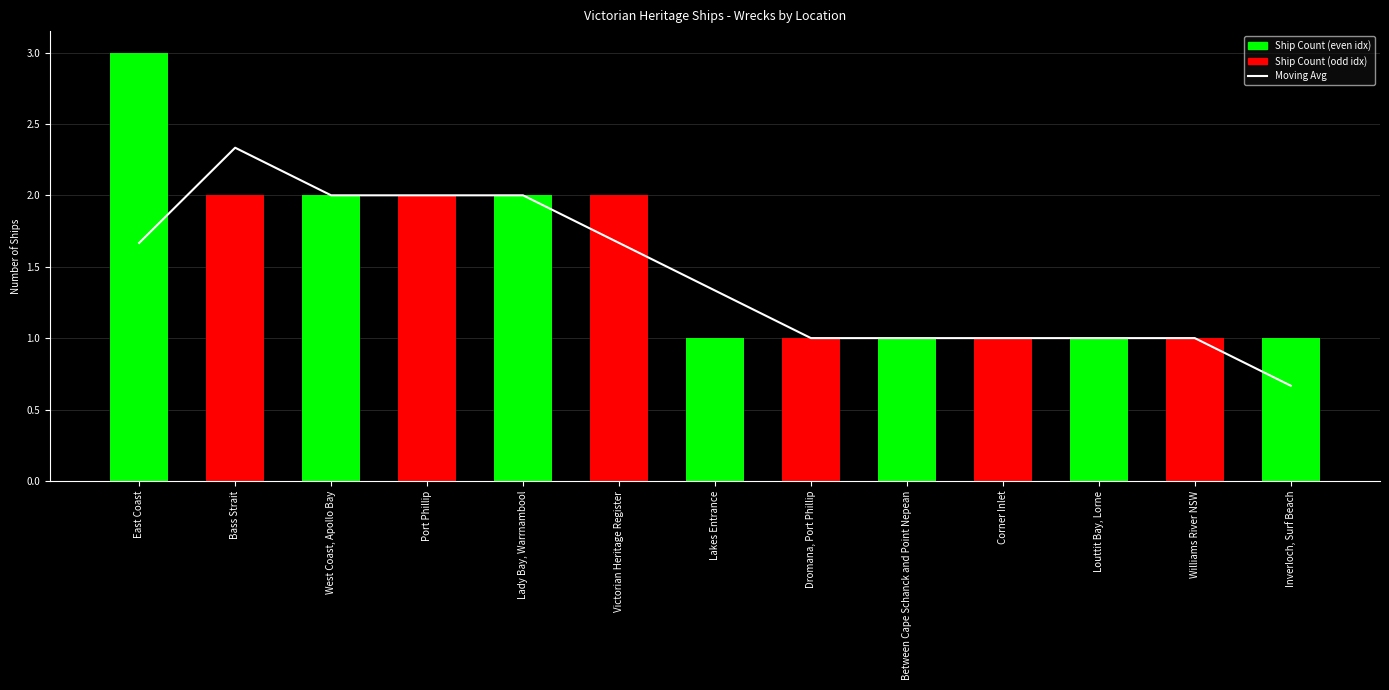

Which has a higher value, Port Phillip or Inverloch, Surf Beach?

Port Phillip